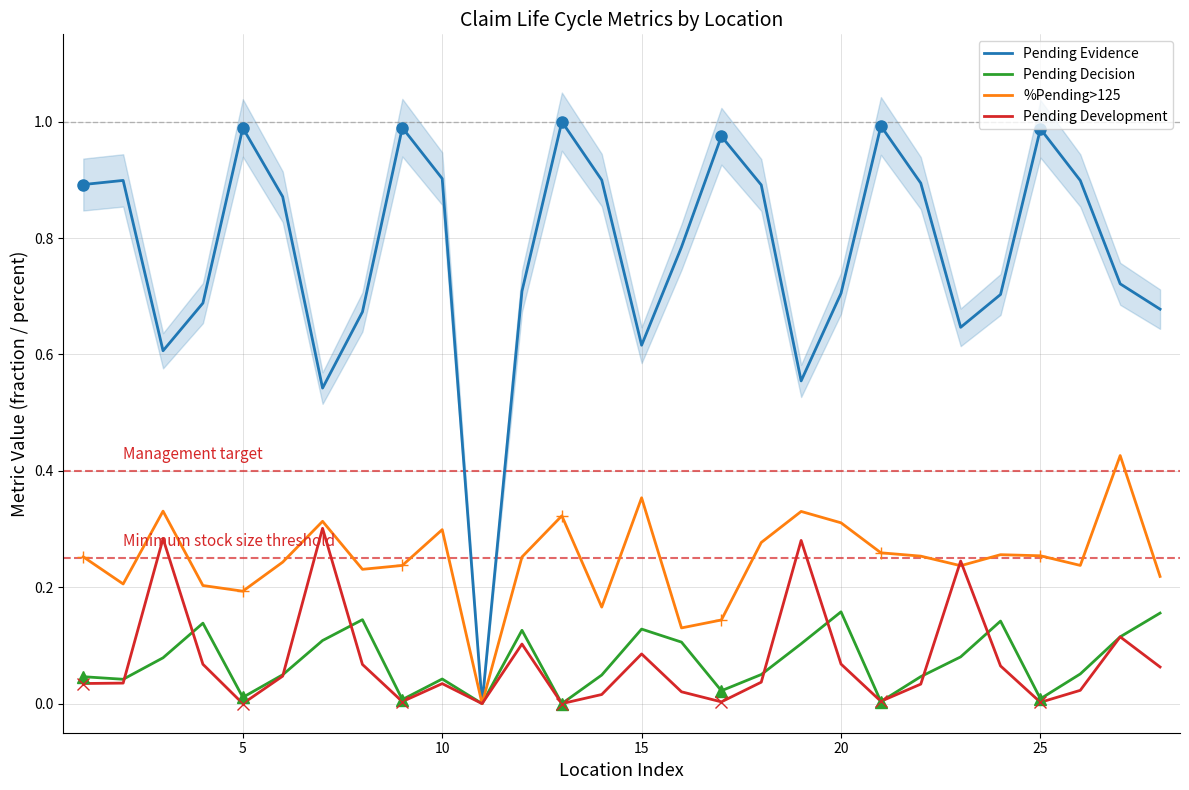

True or false: Pending Development has a value of 0.0 at 15.

False